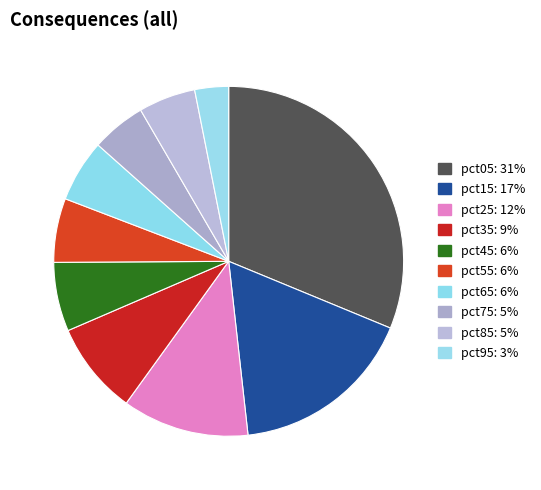

What percentage is the pct85 slice, to the nearest percent?

5%